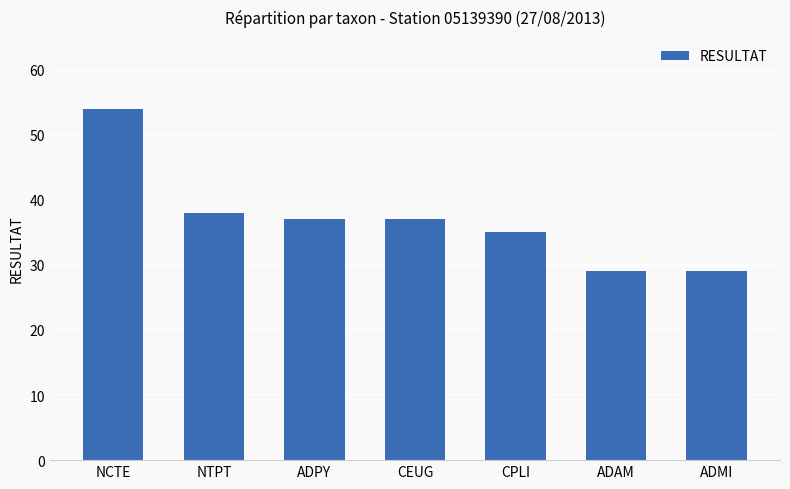

True or false: the data shows 14 at ADPY.

False